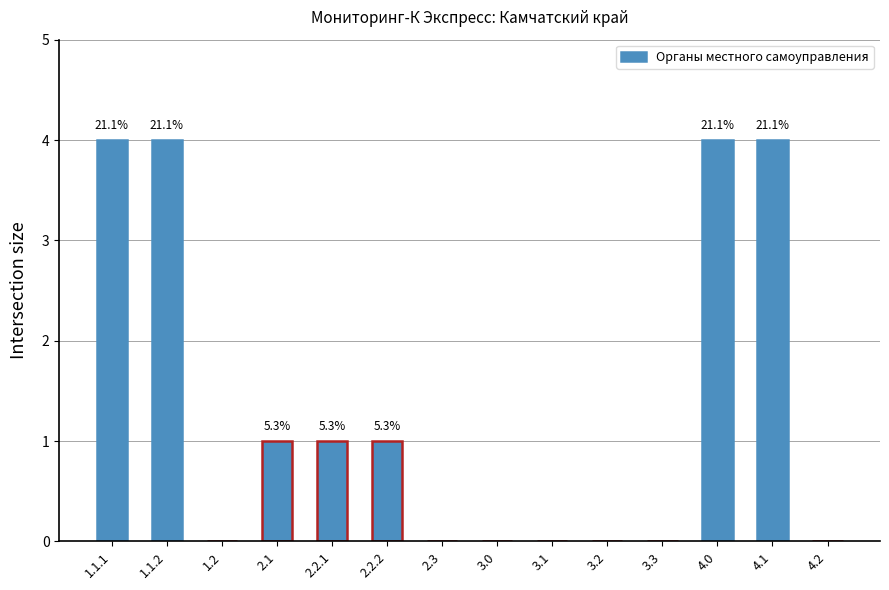

Are the bars grouped side by side (vs. stacked)?

No